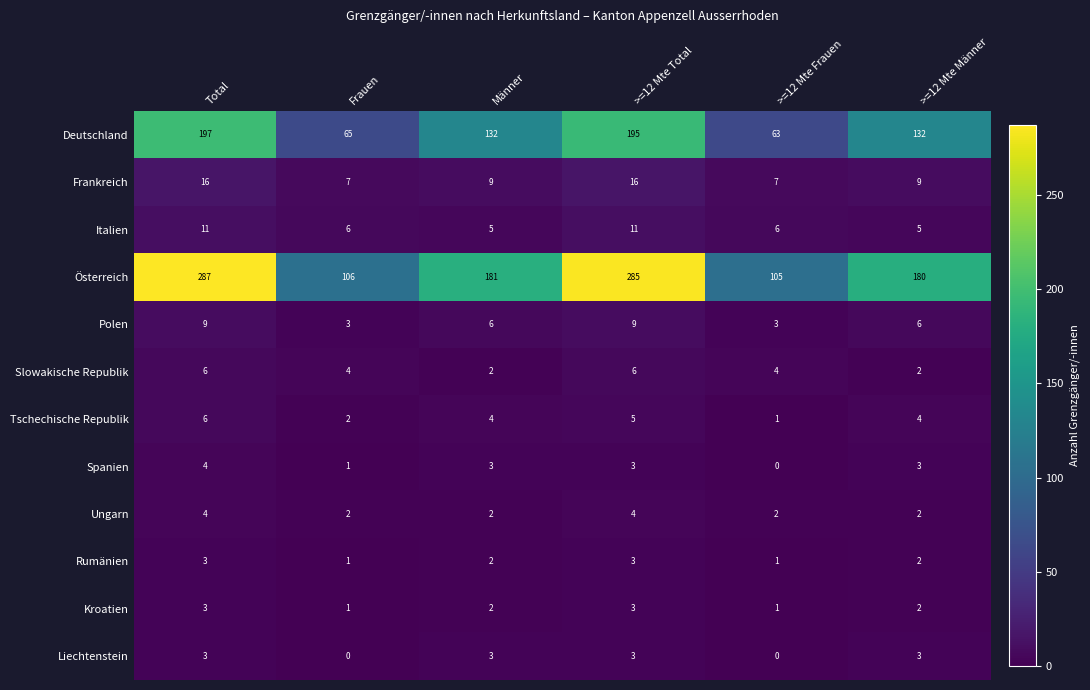

What is the spread (max minus min) of values at >=12 Mte Männer?

178